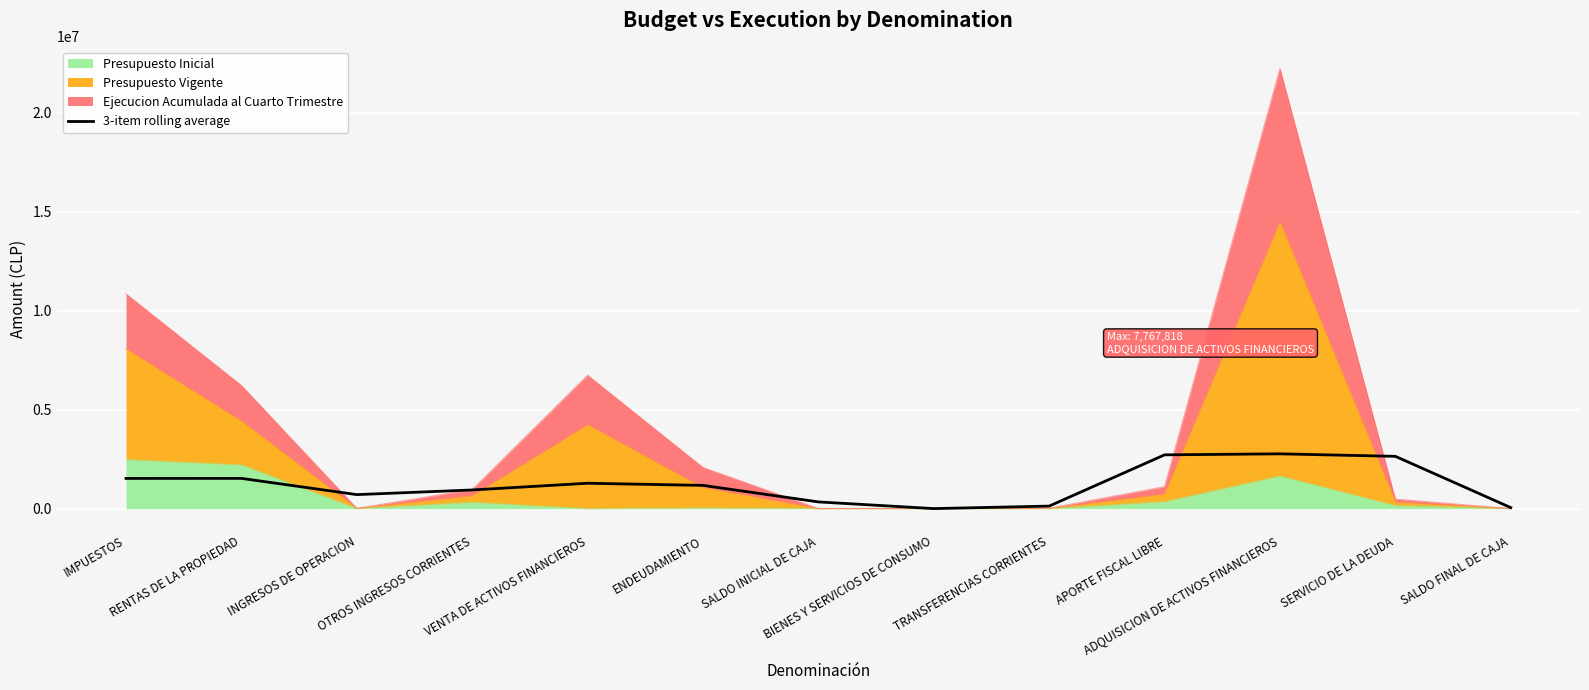

What is the label of the 6th point from the right?

BIENES Y SERVICIOS DE CONSUMO